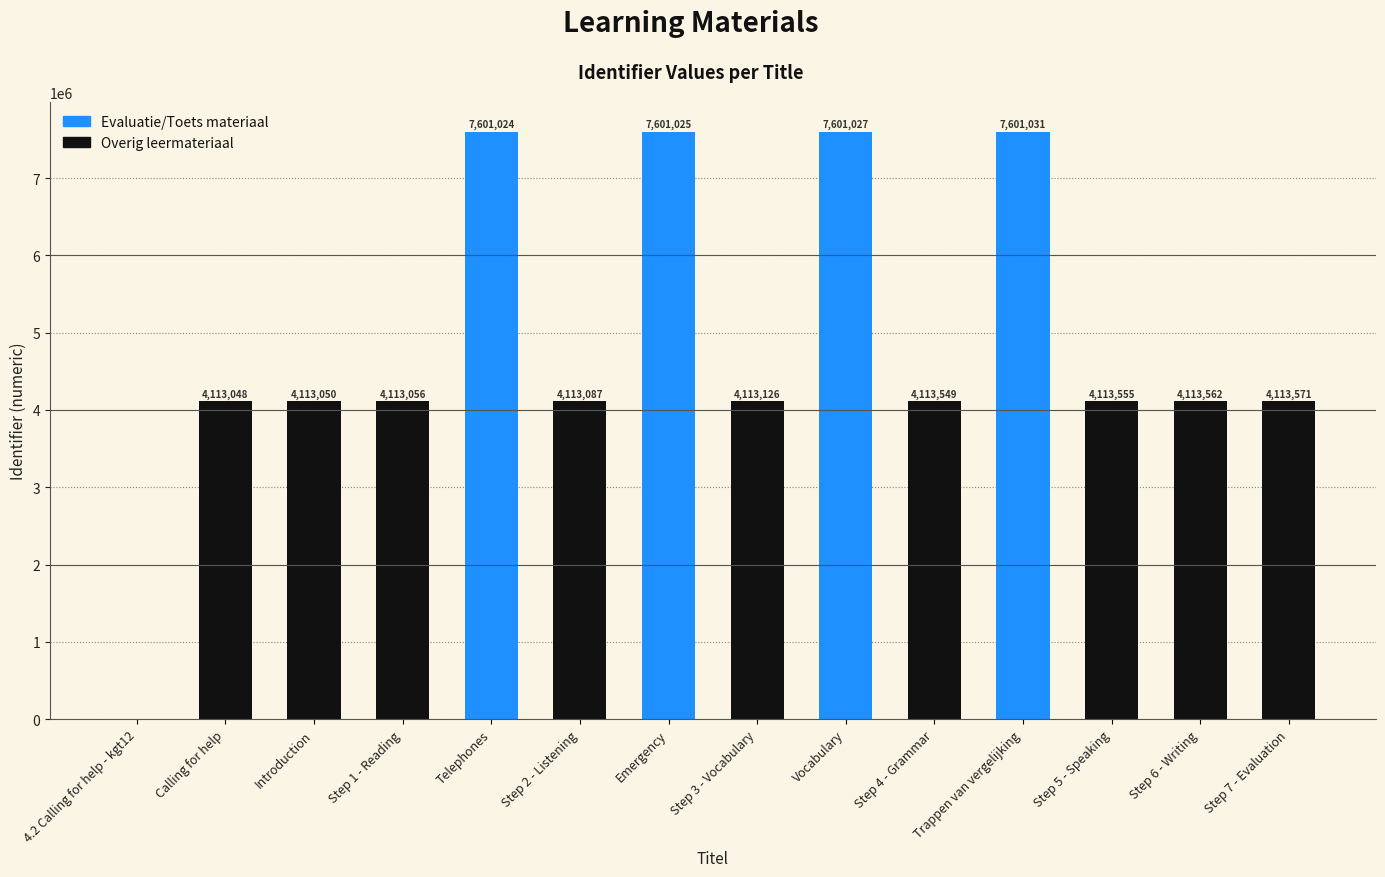

Reading left to right, transcribe all the data shown in this chart.

0	4113048	4113050	4113056	7601024	4113087	7601025	4113126	7601027	4113549	7601031	4113555	4113562	4113571